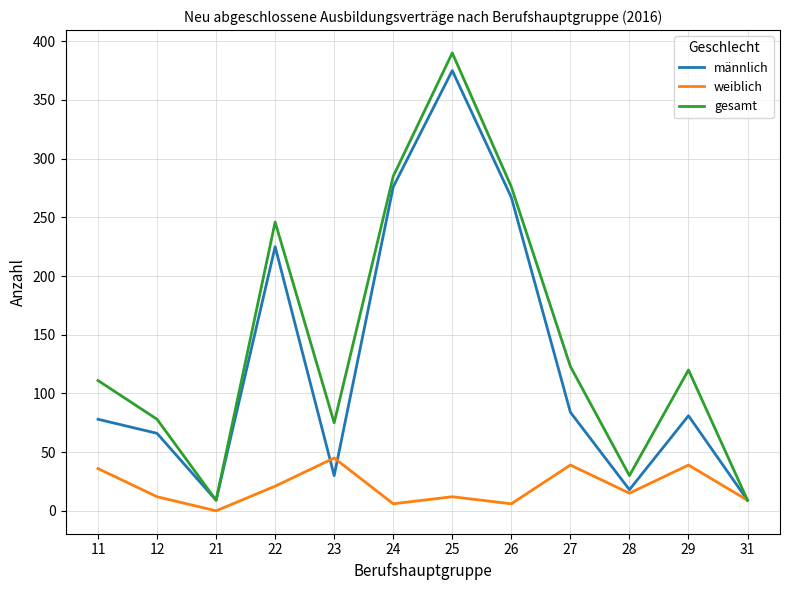

The value of männlich at 25 is 646. True or false?

False